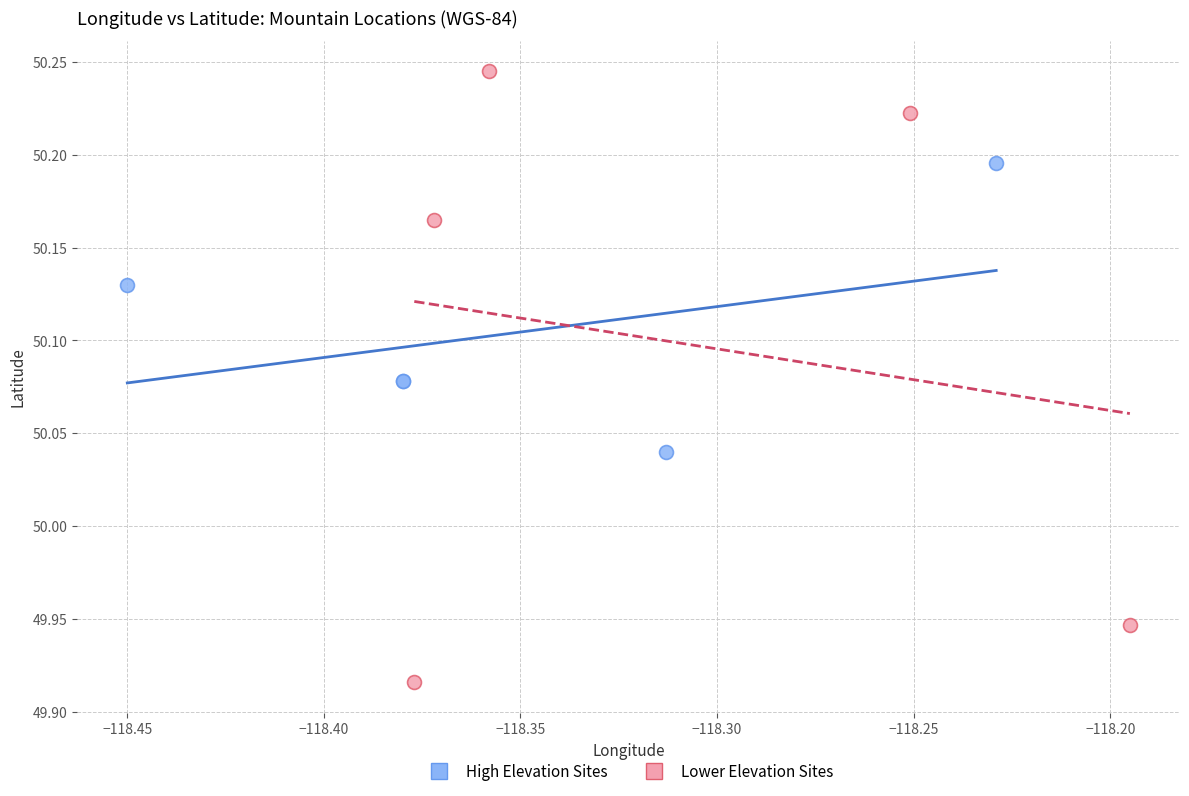

Which series reaches the maximum Y coordinate?

Lower Elevation Sites